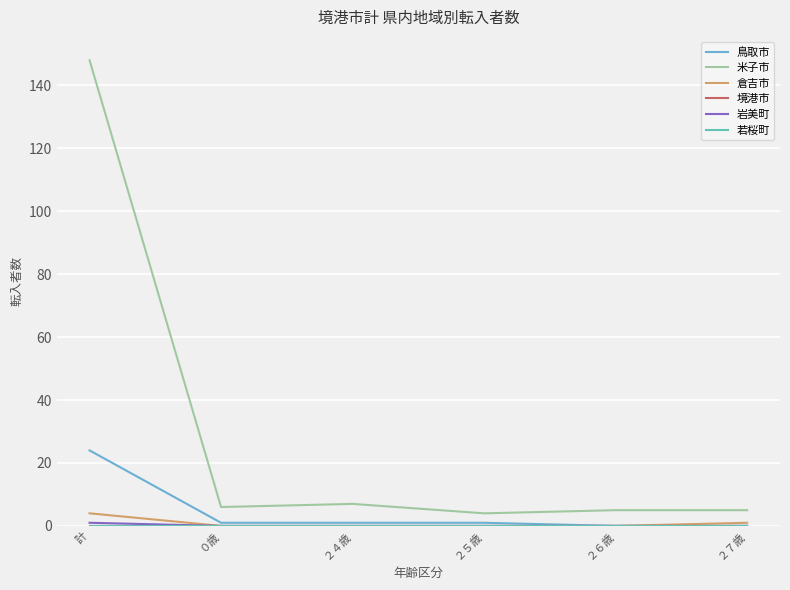

Rank the categories by 岩美町 value from highest to lowest.

計, ０歳, ２４歳, ２５歳, ２６歳, ２７歳